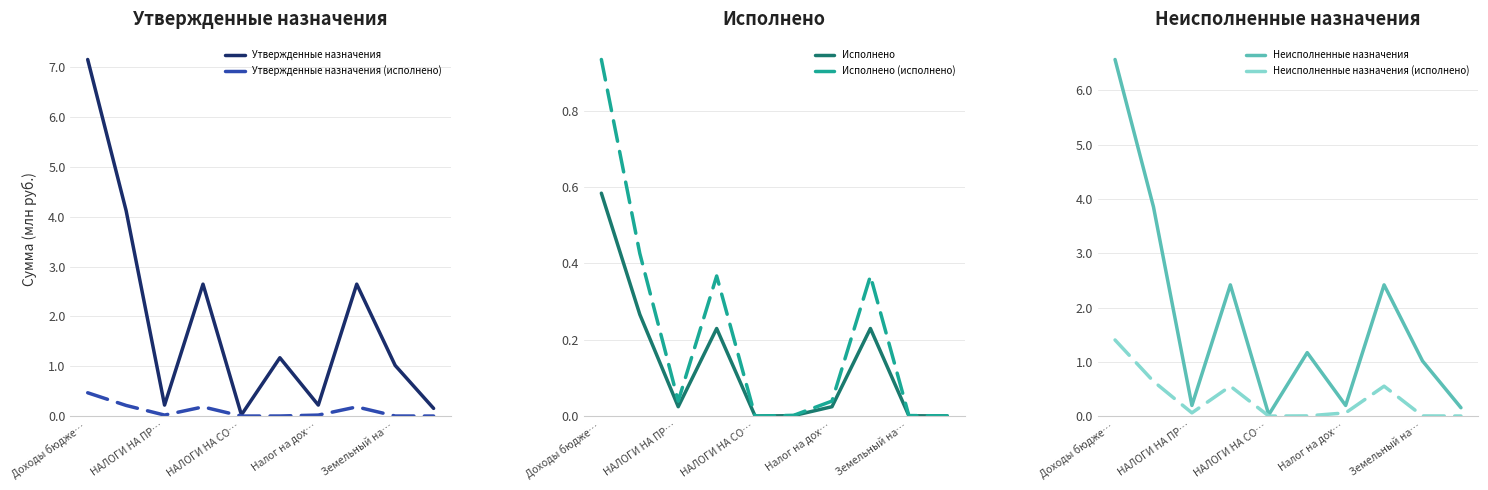

What is the maximum value for Утвержденные назначения (исполнено)?

0.5